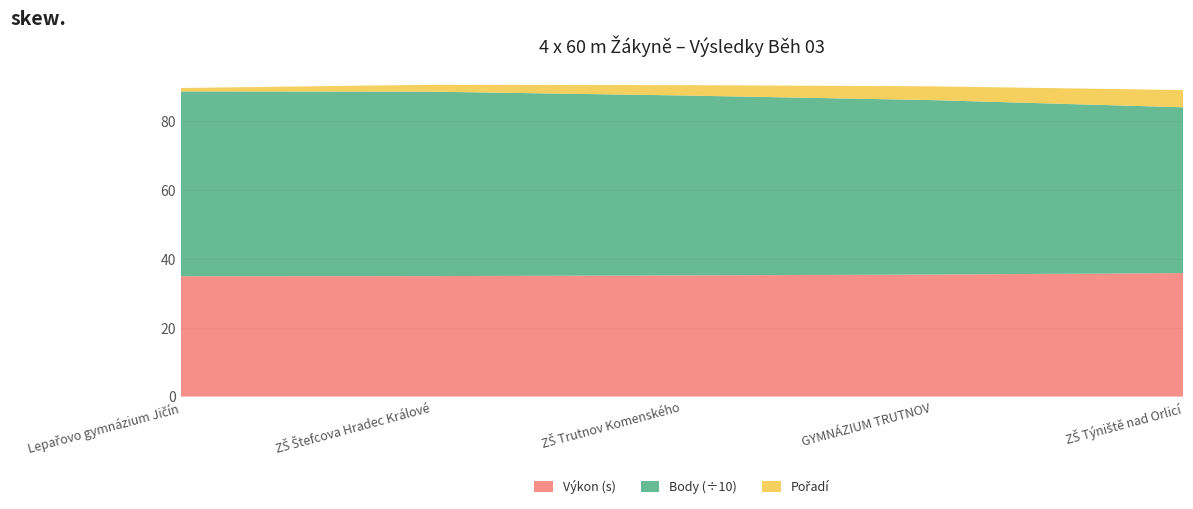

Reading left to right, transcribe all the data shown in this chart.

Pořadí: 1.0	2.0	3.0	4.0	5.0
Výkon: 34.9	35.0	35.1	35.4	35.8
Body: 536.0	535.0	522.0	506.0	481.0